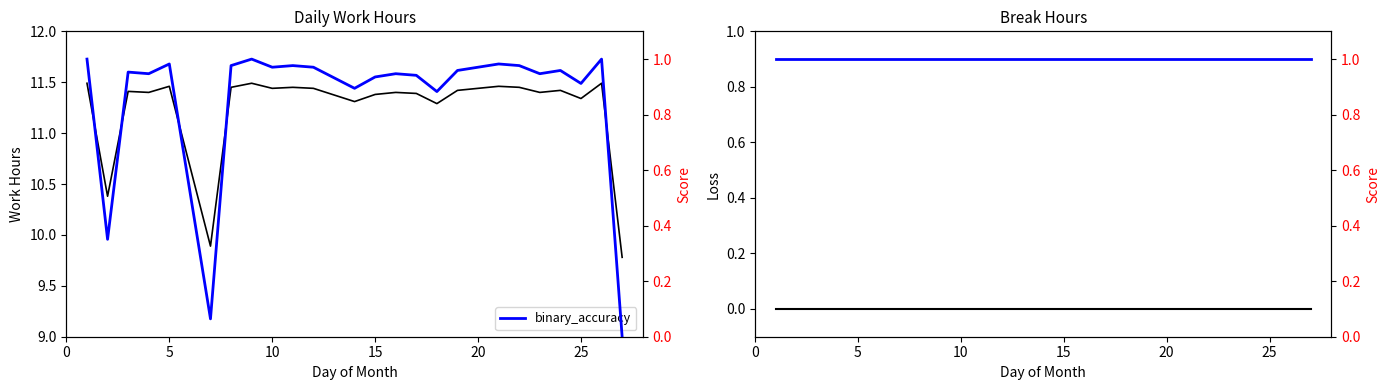

What is the minimum value for Low (Work Hours)?

9.8